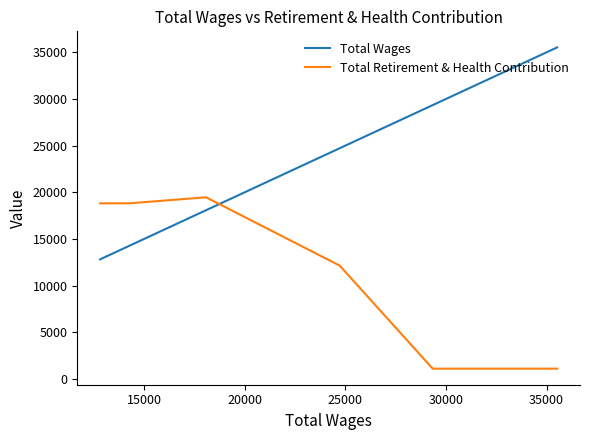

How many lines are shown in the chart?

2